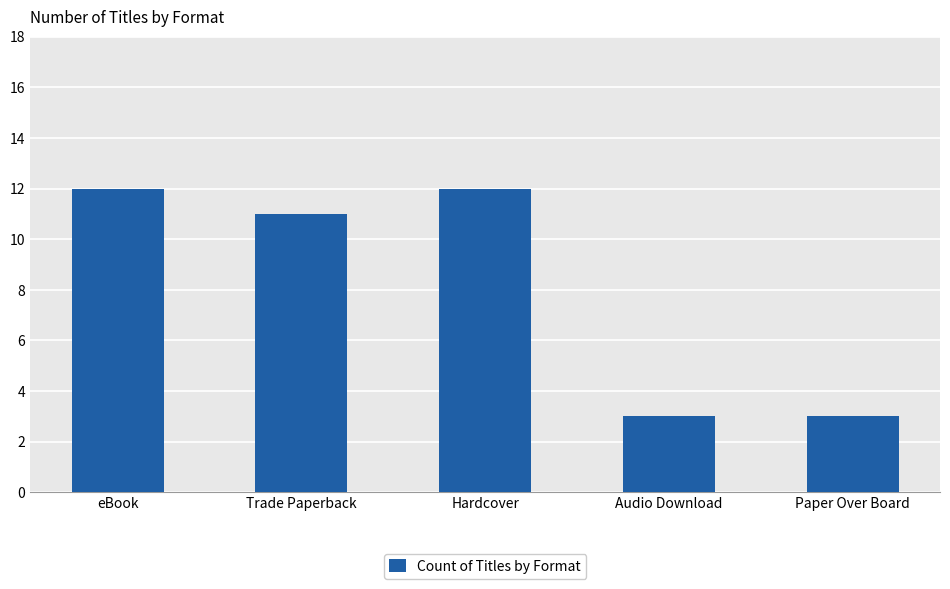

How many distinct data groups are displayed?

1